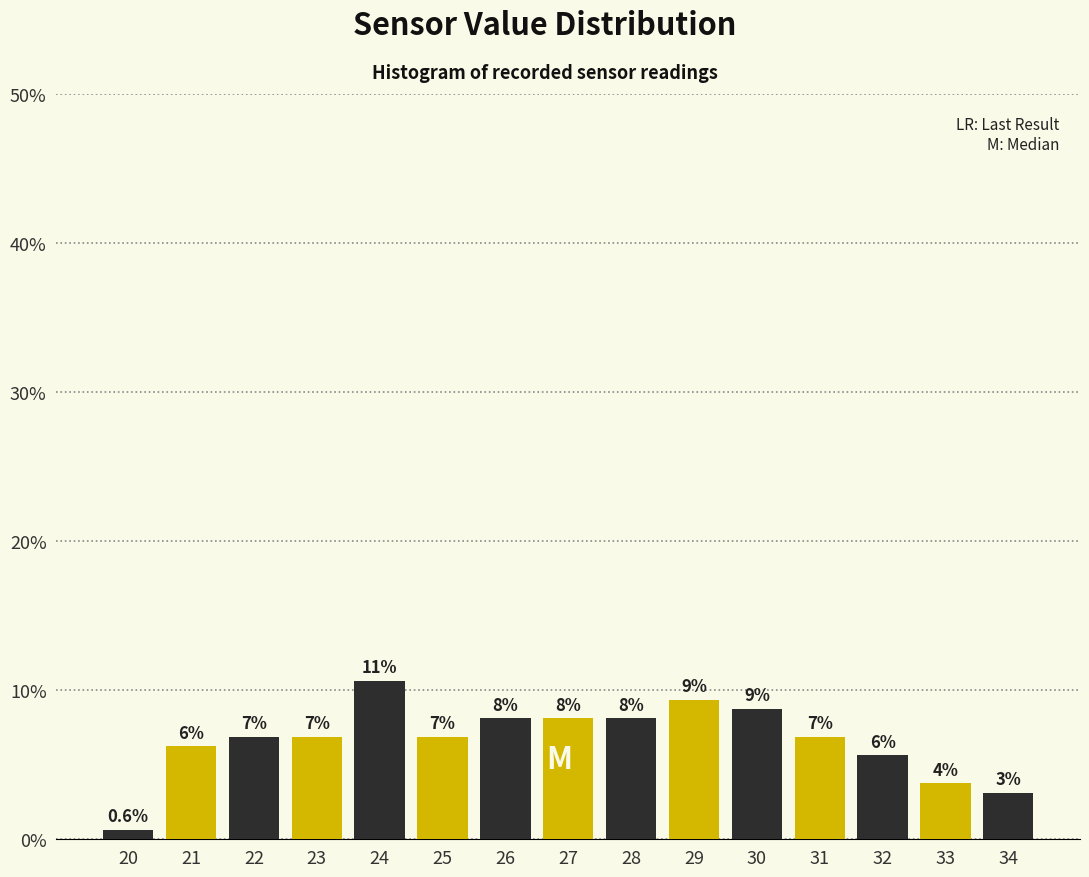

How many bars are there in total?

15